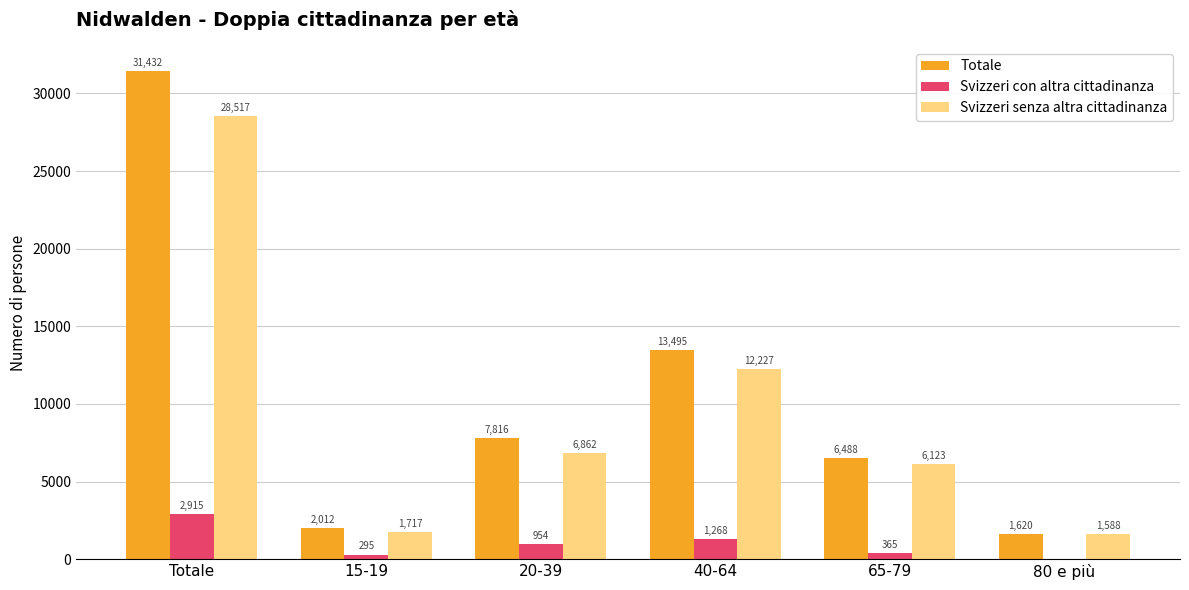

What is the total value across all series at 20-39?

15632.0